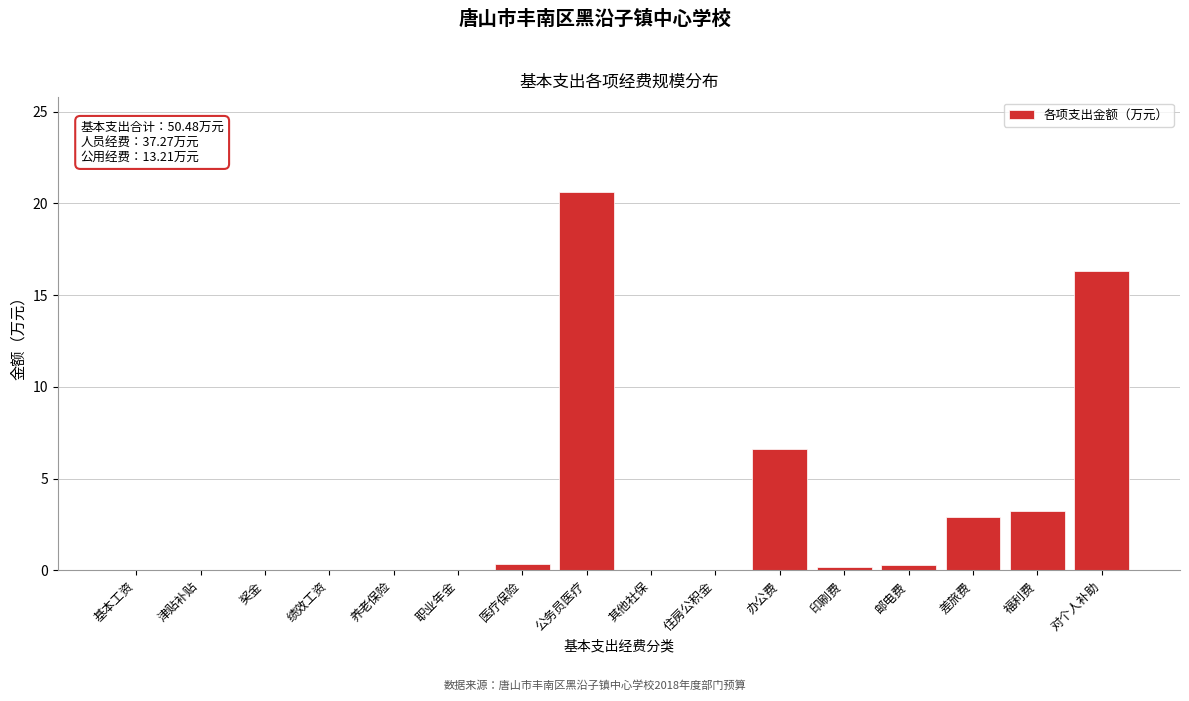

True or false: the data shows 16.3 at 对个人补助.

True